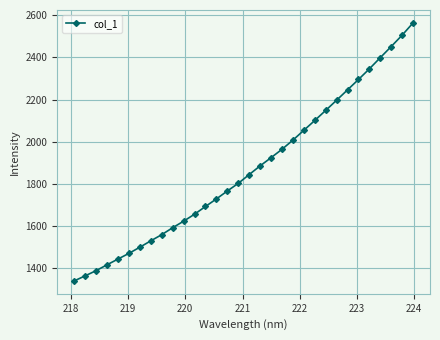

What is the sum of all values?

59790.3